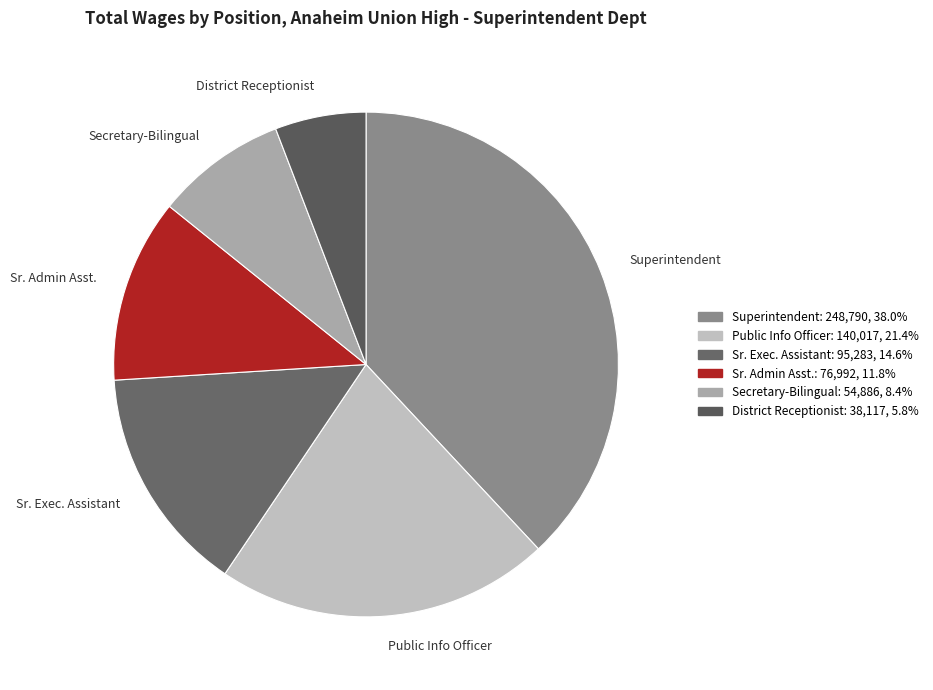

Combined, do Secretary-Bilingual and District Receptionist account for over 50%?

No